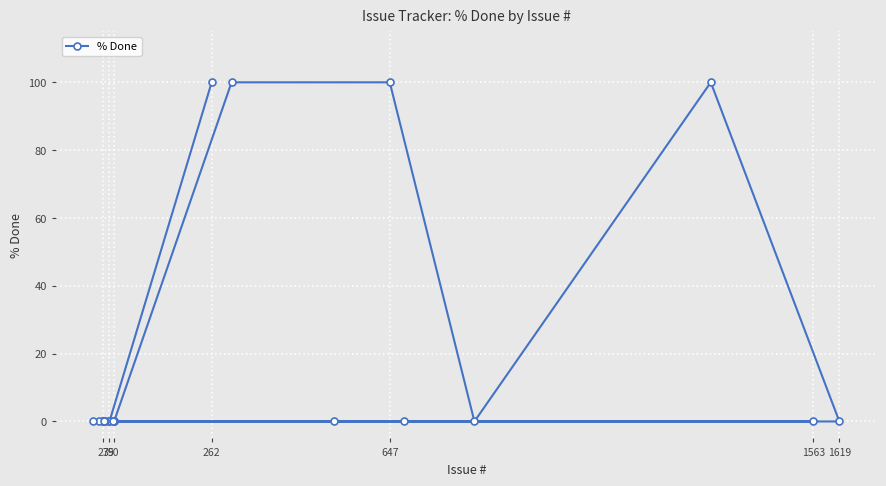

What is the average value?

20